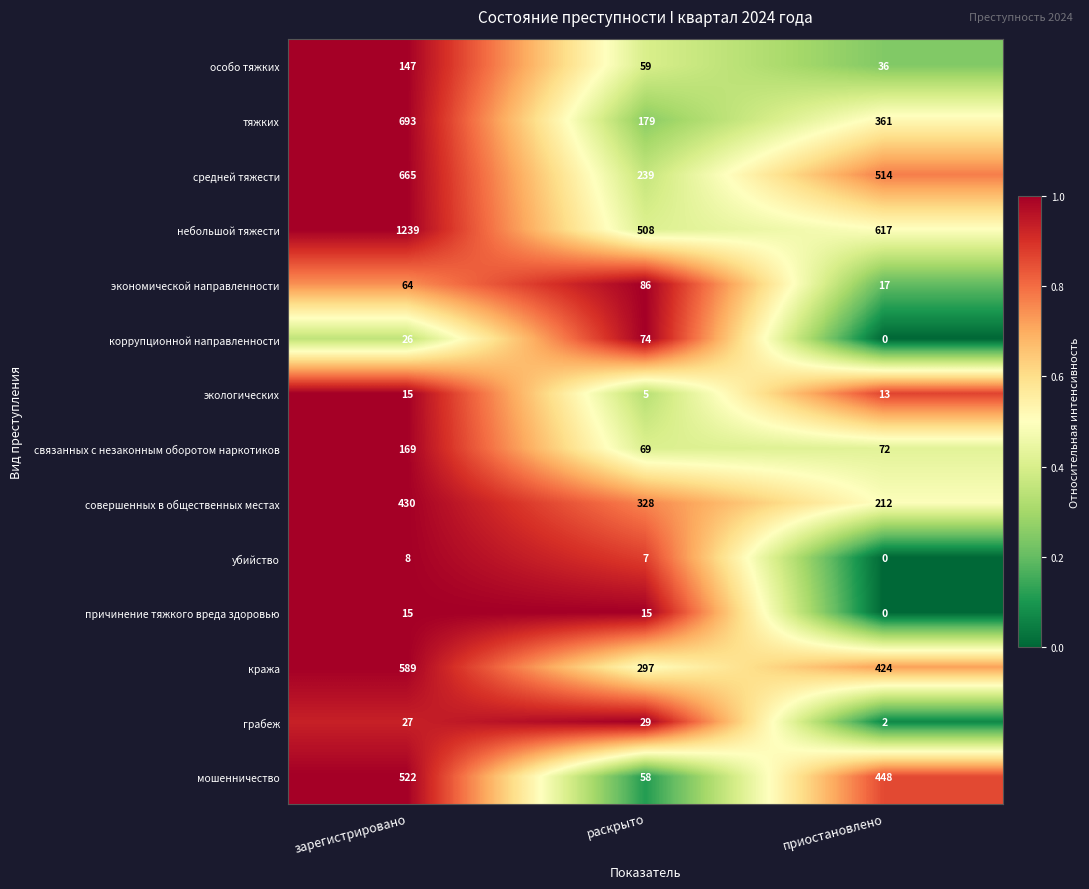

What is the average value of the убийство series?

5